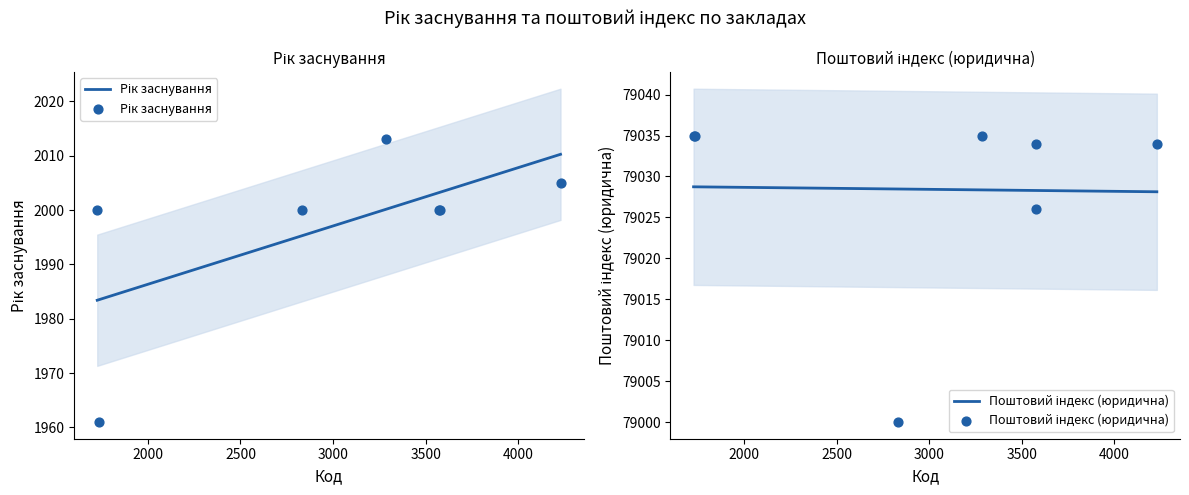

Which series has the largest Y range (max minus min)?

Рік заснування